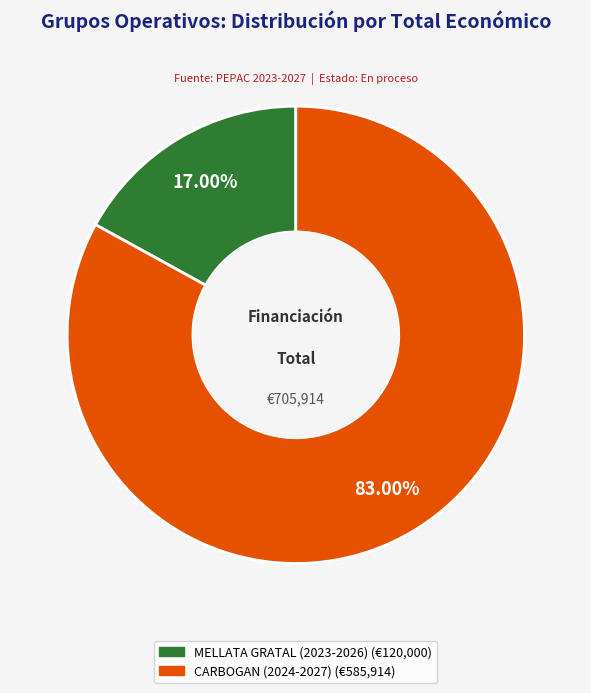

What percentage is the CARBOGAN (2024-2027) slice, to the nearest percent?

83%